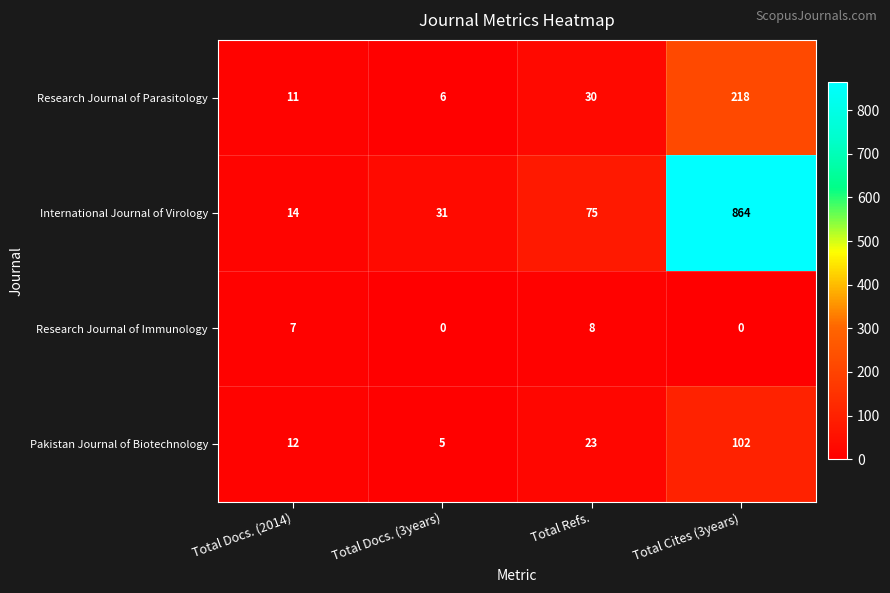

Which series has the largest total across all categories?

International Journal of Virology